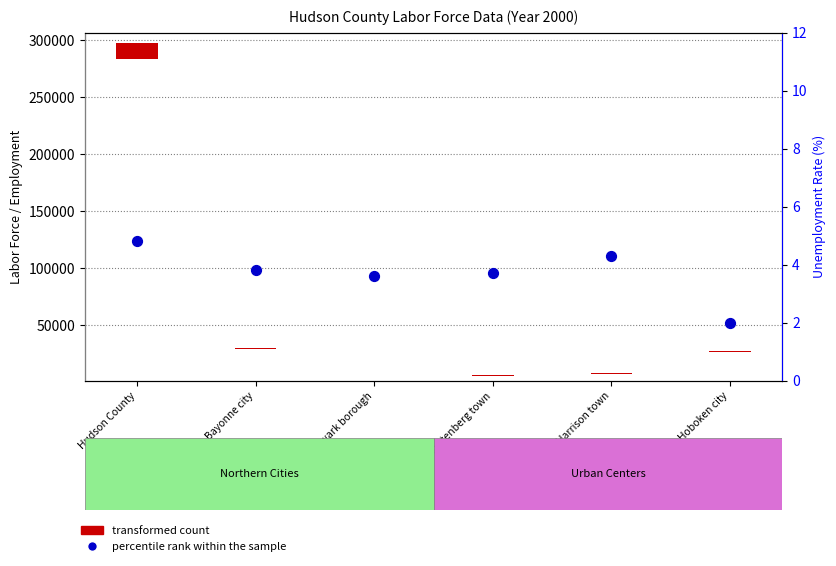

Which has a higher value, East Newark borough or Hoboken city?

East Newark borough